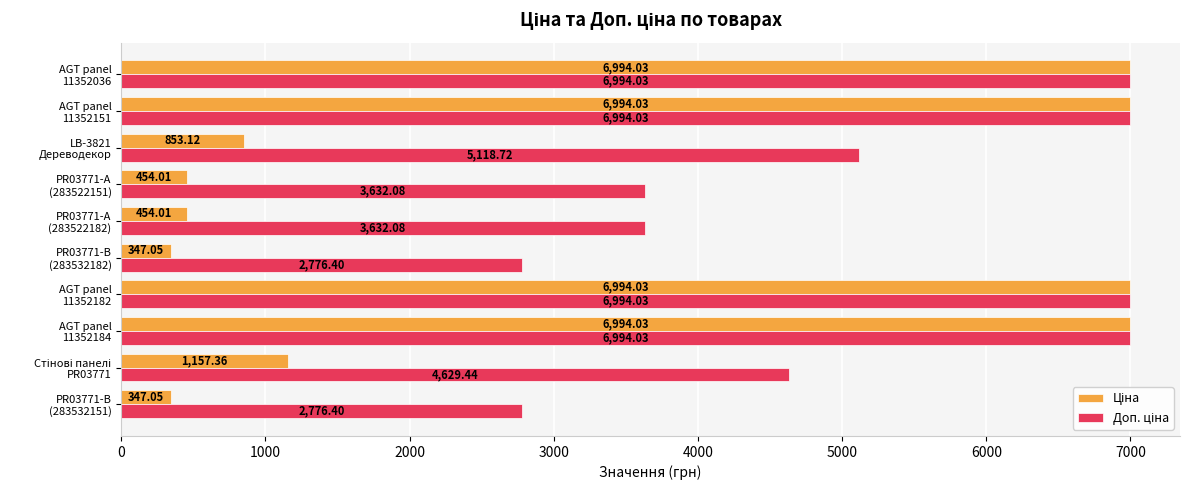

Count the number of categories in the chart.

10